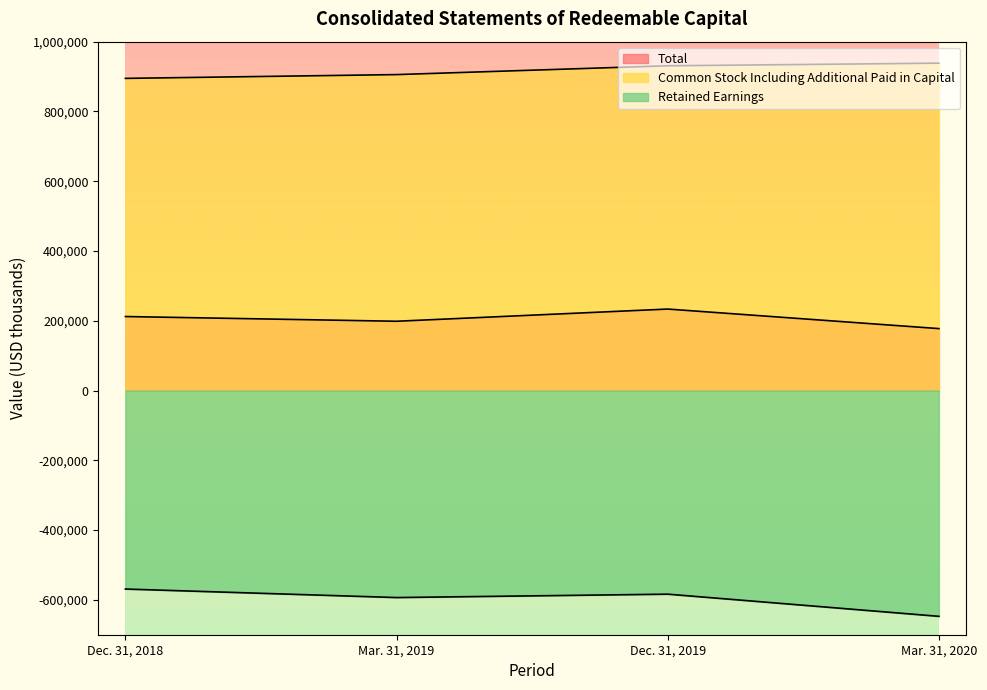

Rank the categories by Retained Earnings value from lowest to highest.

Mar. 31, 2020, Mar. 31, 2019, Dec. 31, 2019, Dec. 31, 2018